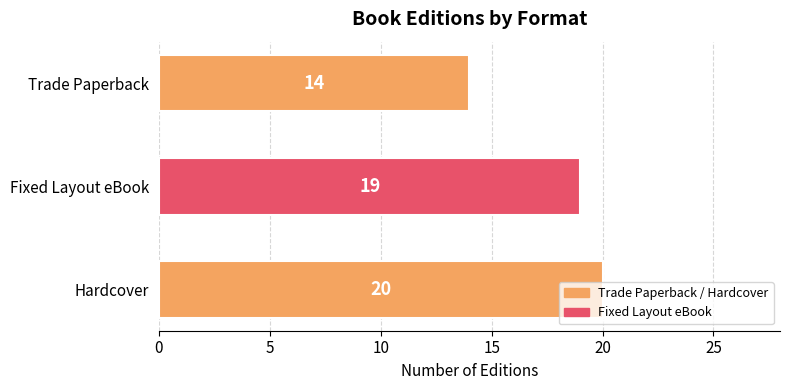

The chart shows a value of 4 at Hardcover. True or false?

False